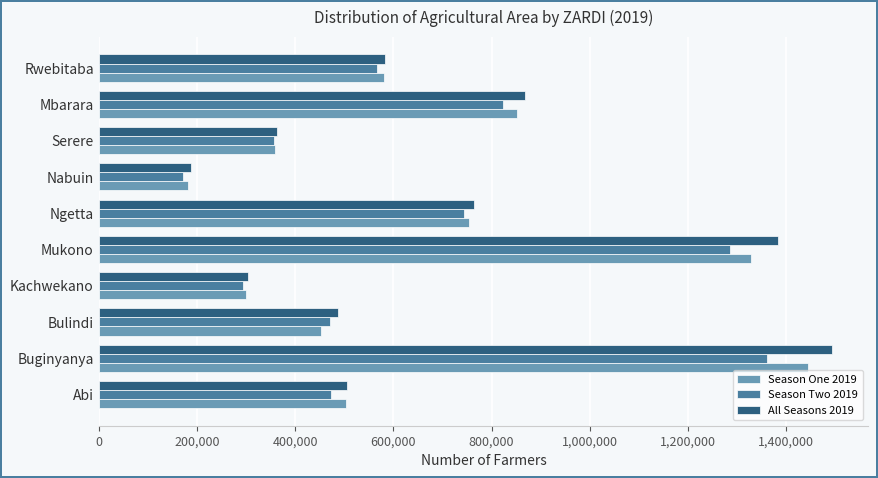

Which label corresponds to the largest value in the chart?

Buginyanya